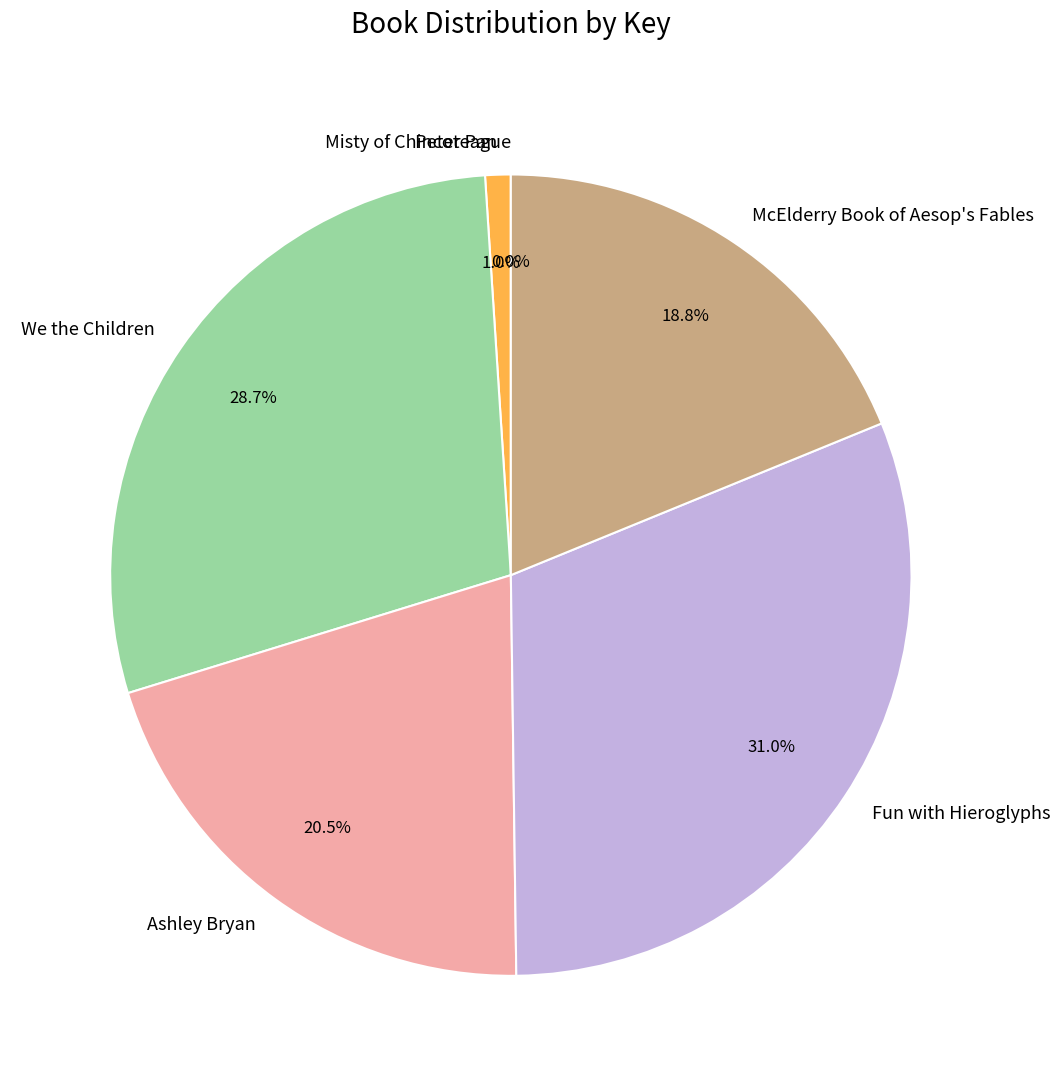

Which has a higher value, McElderry Book of Aesop's Fables or Peter Pan?

McElderry Book of Aesop's Fables